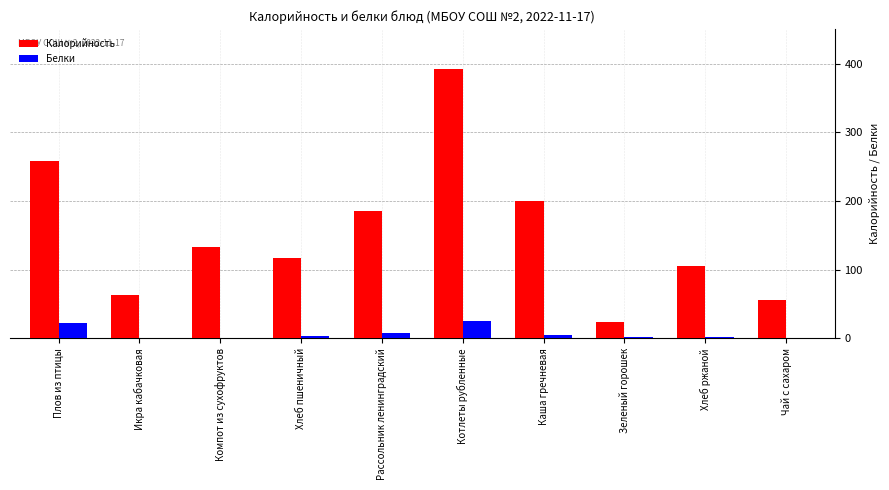

What is the greatest value displayed?

391.5